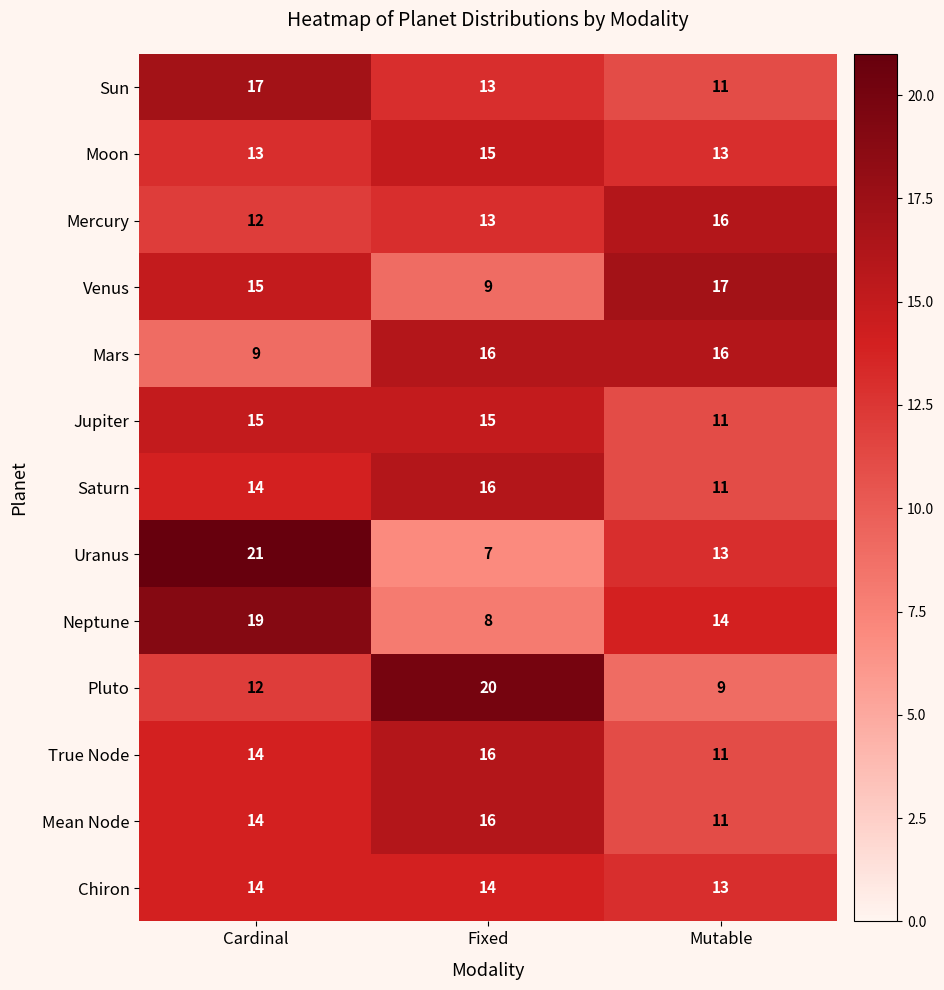

Is it true that Pluto equals 7 at Cardinal?

False